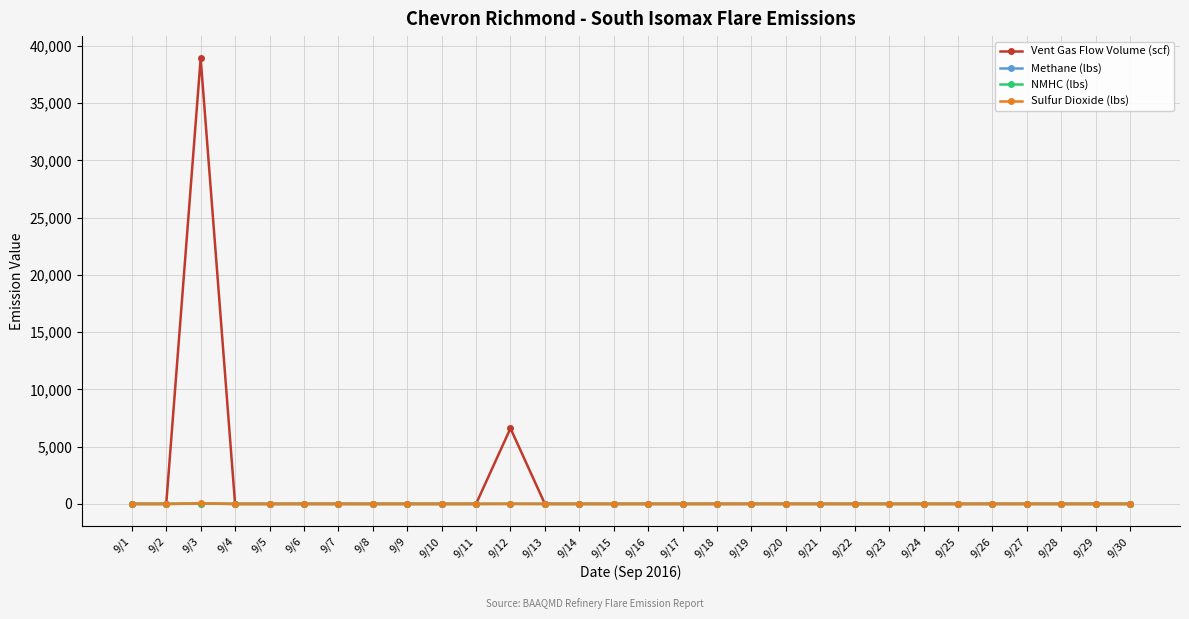

What is the difference between the maximum and minimum values in the Vent Gas Flow Volume (scf) series?

38900.6